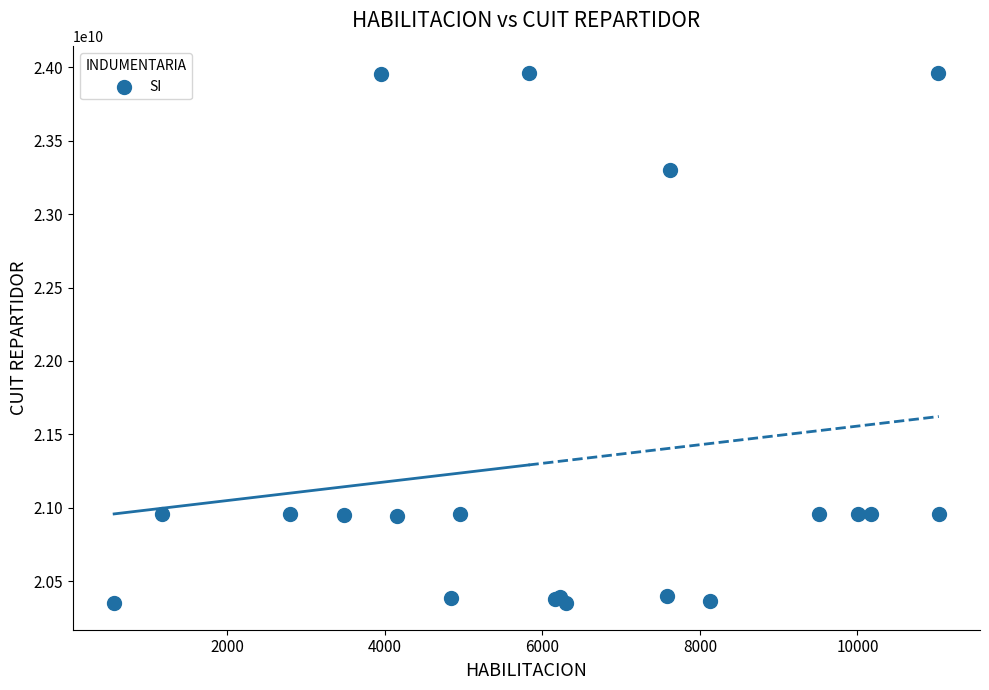

What Y value in the scatter plot is closest to 22155961639?

23302781249